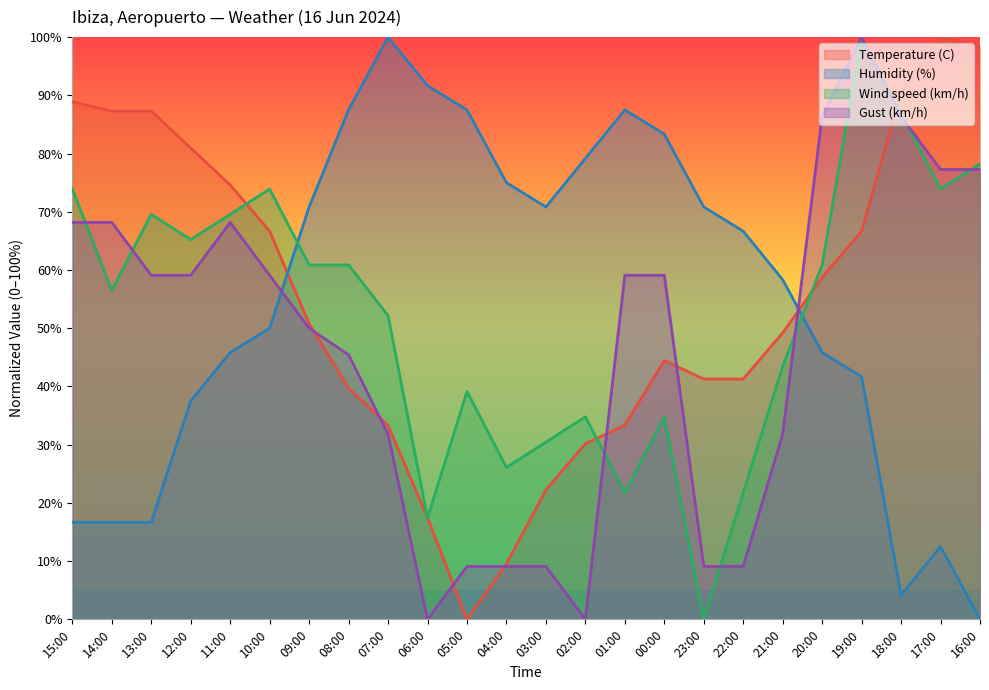

What is the difference between the maximum and minimum values in the Gust (km/h) series?

100.0